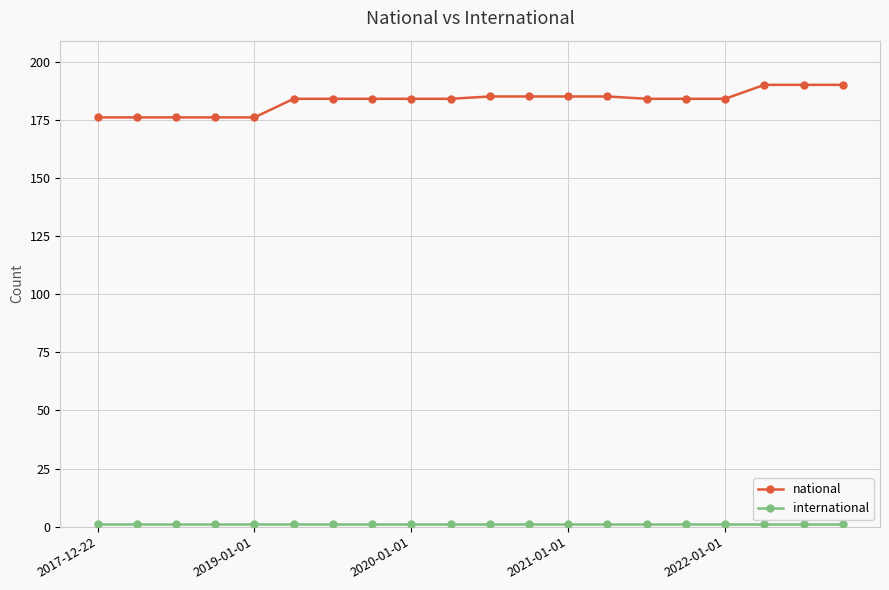

What is the average value of the national series?

183